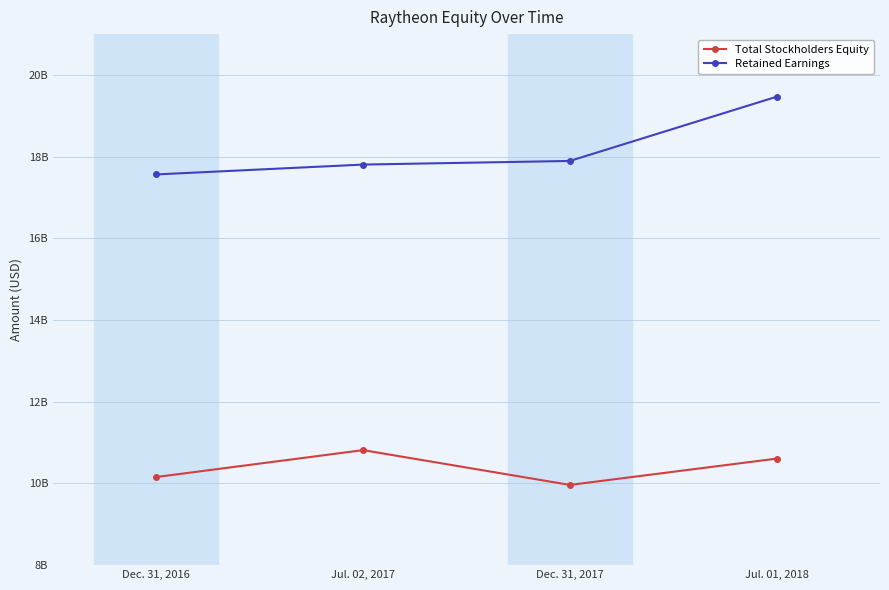

What are all the series names shown in the legend?

Total Stockholders Equity, Retained Earnings